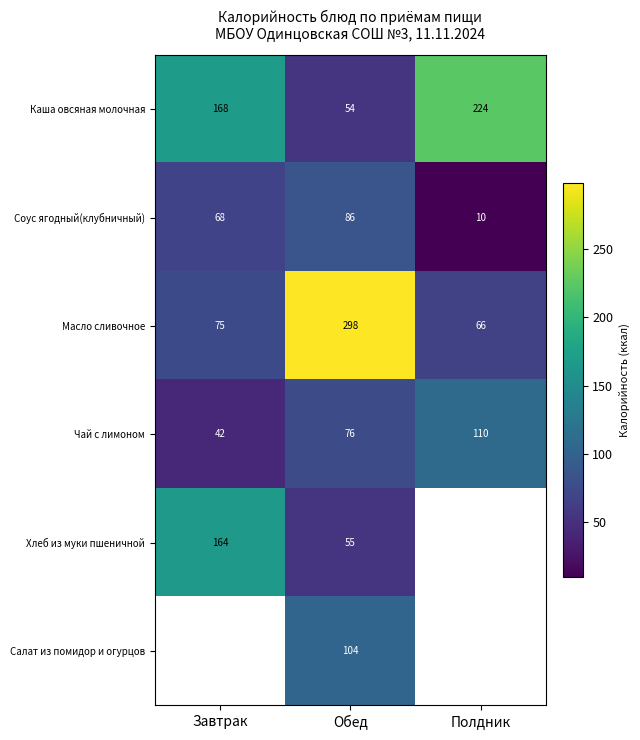

How many data points does each series have?

3